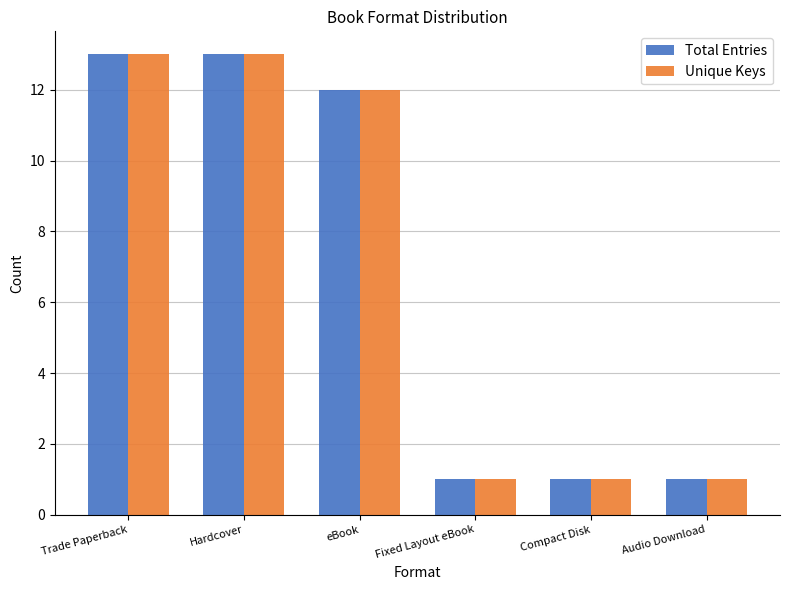

What is the label of the 2nd bar from the left?

Hardcover